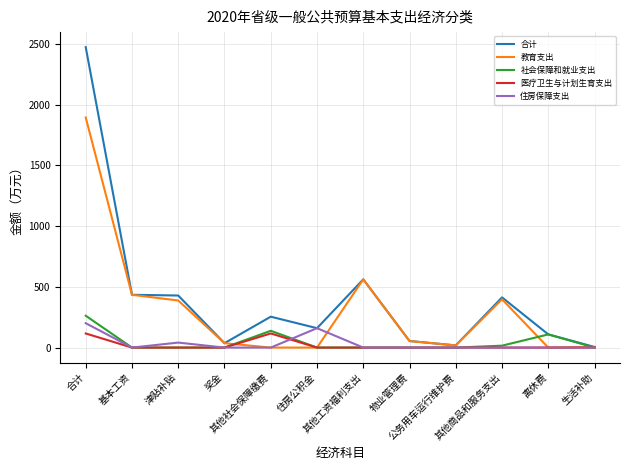

What position from the right is 其他商品和服务支出?

3